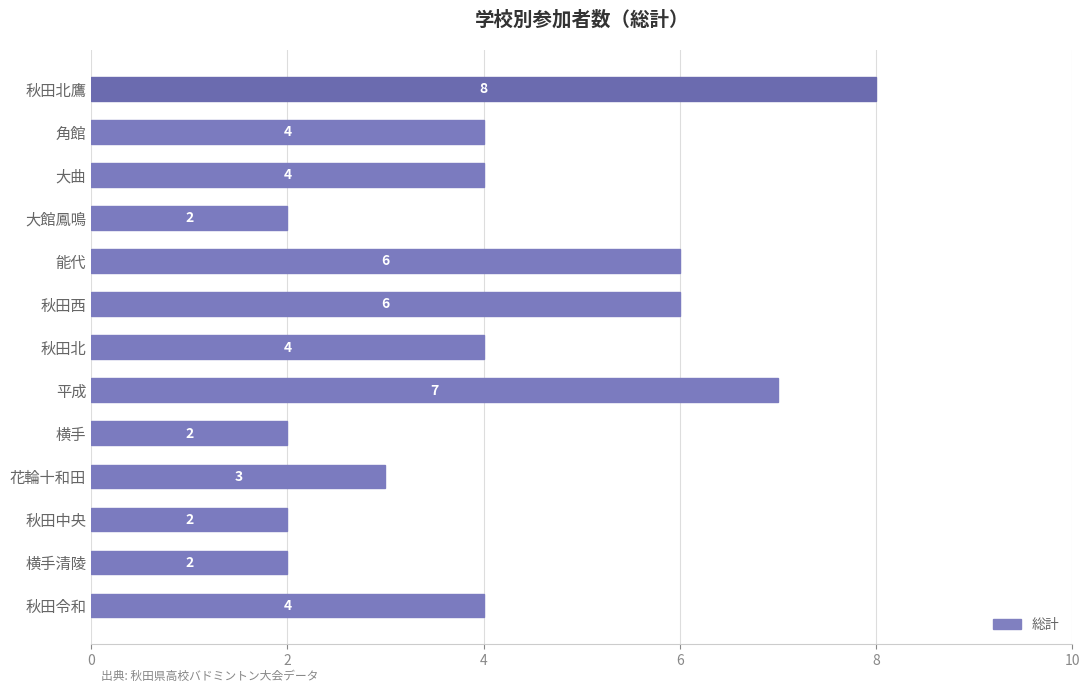

What is the sum of the values at 能代 and 平成?

13